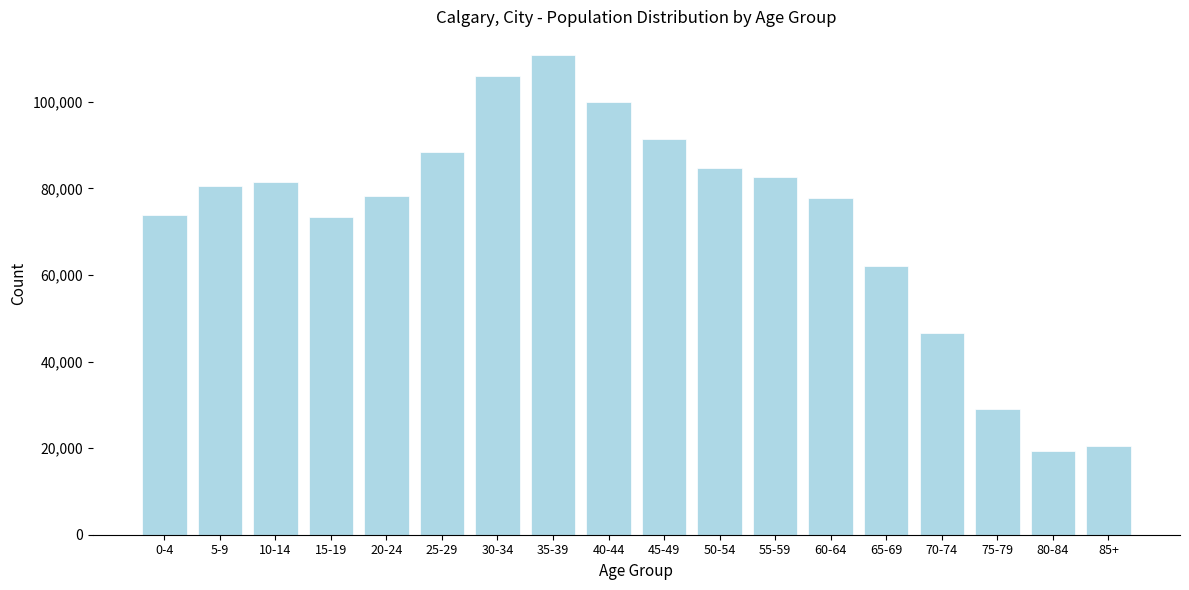

The value at 60-64 is 25670. True or false?

False